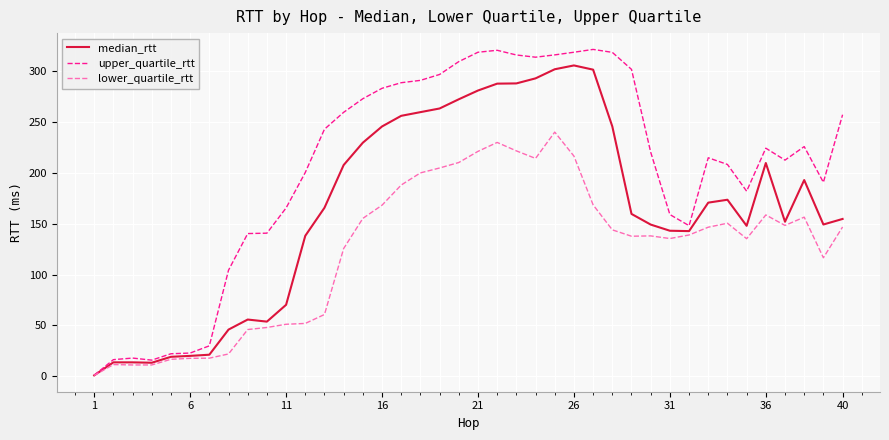

What is the highest value of the median_rtt series?

305.8